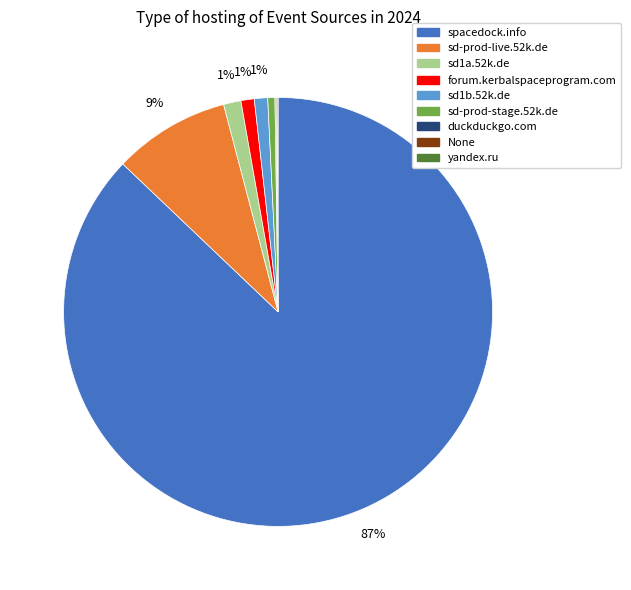

True or false: sd-prod-stage.52k.de accounts for 1% of the total.

True